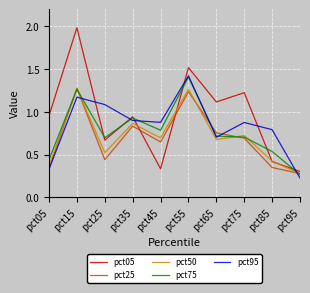

What is the total value across all series at pct55?

6.8